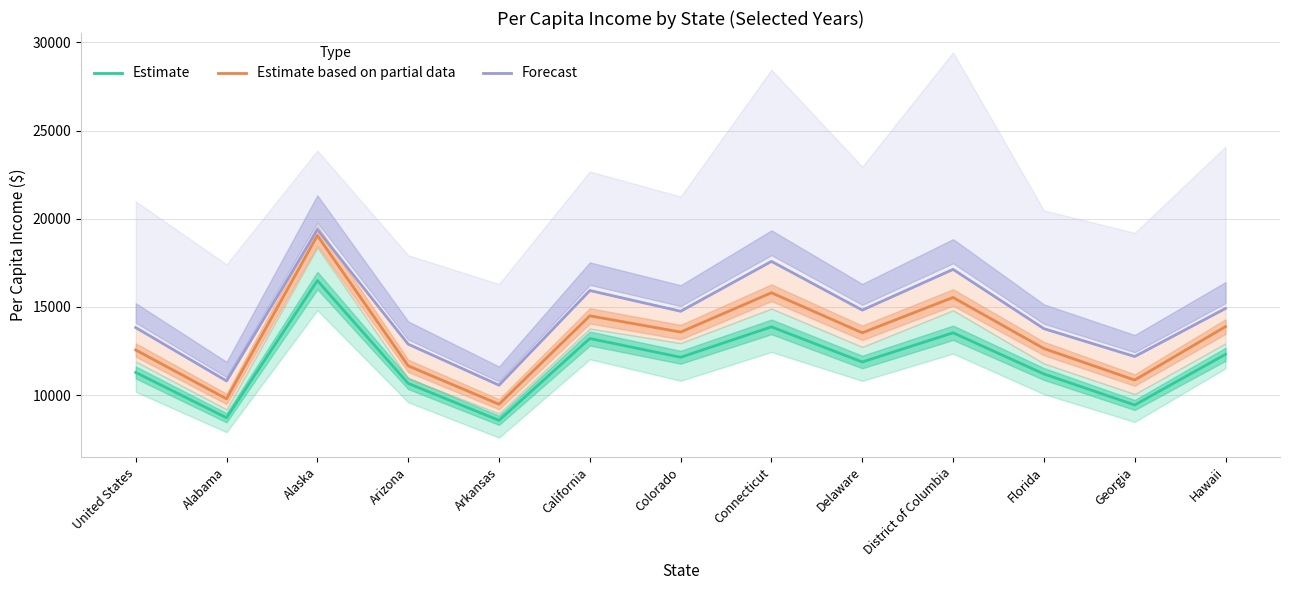

How many data points in Estimate based on partial data are above 13529?

6